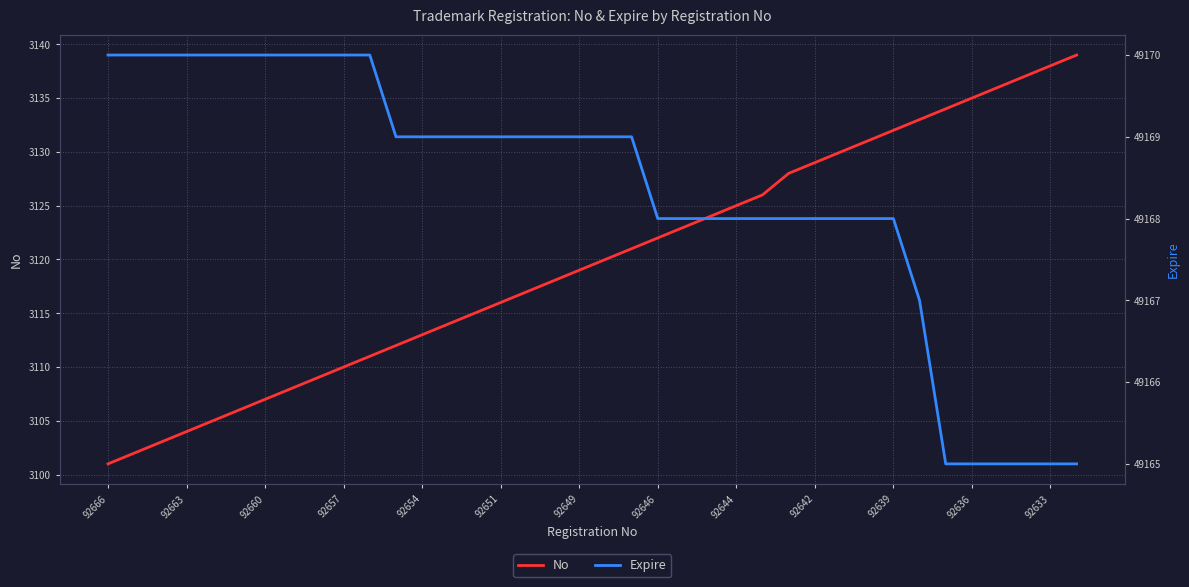

True or false: Expire and No cross at least once.

False